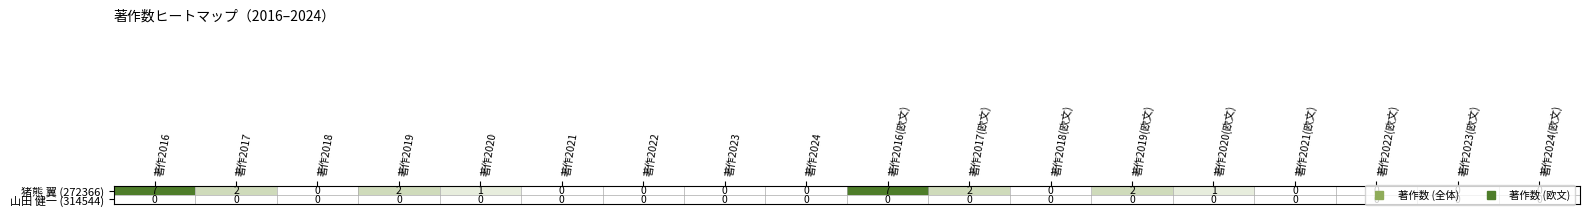

List the series in order of their overall mean, highest first.

猪熊 翼 (272366), 山田 健一 (314544)